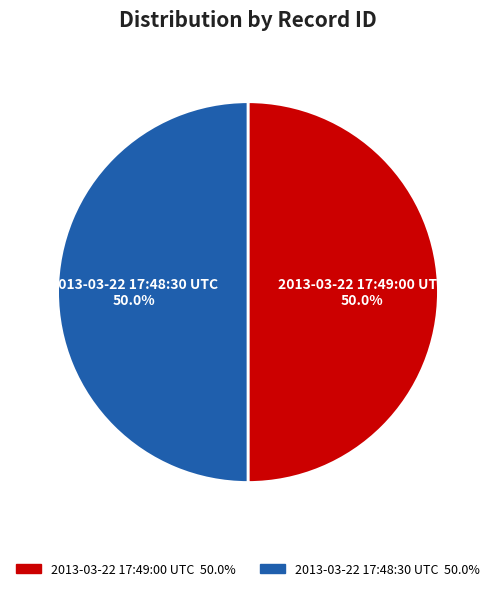

To the nearest percent, what is the combined percentage of 2013-03-22 17:48:30 UTC and 2013-03-22 17:49:00 UTC?

100%